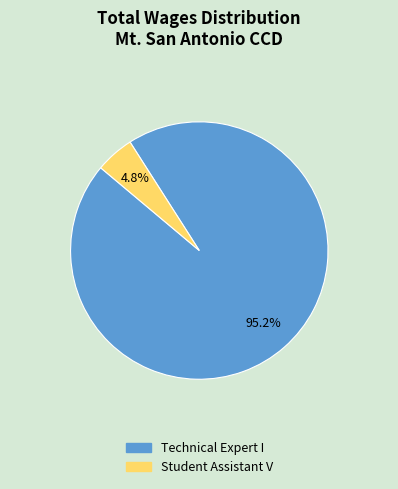

Between Student Assistant V and Technical Expert I, which is larger?

Technical Expert I